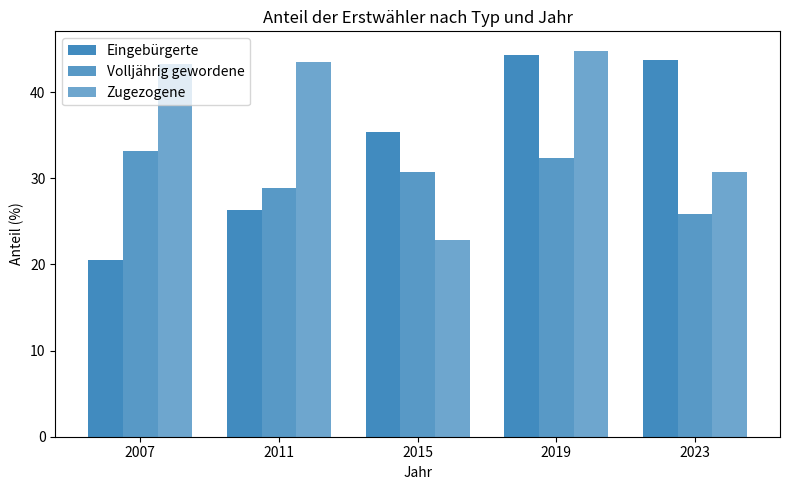

How many values in the Eingebürgerte series exceed 35?

3